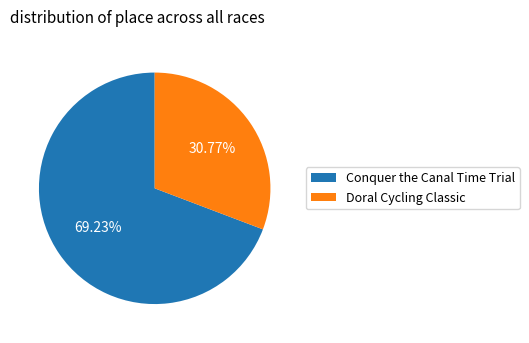

What percentage do Doral Cycling Classic and Conquer the Canal Time Trial together represent?

100.0%